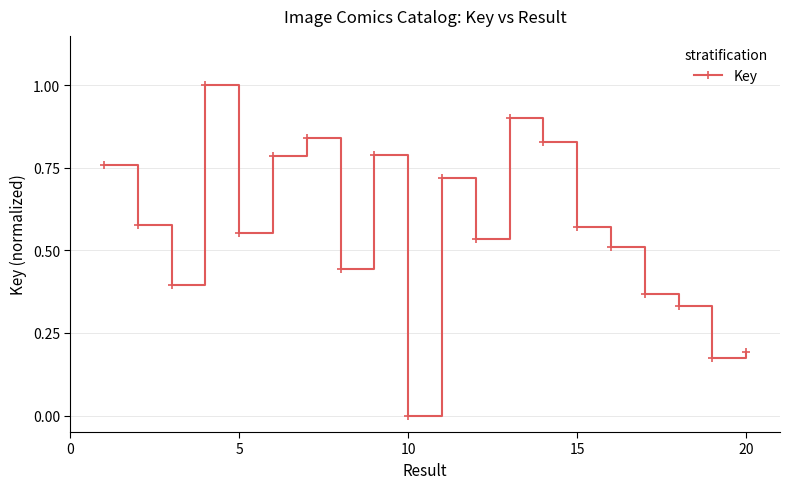

What is the greatest value displayed?

1.0